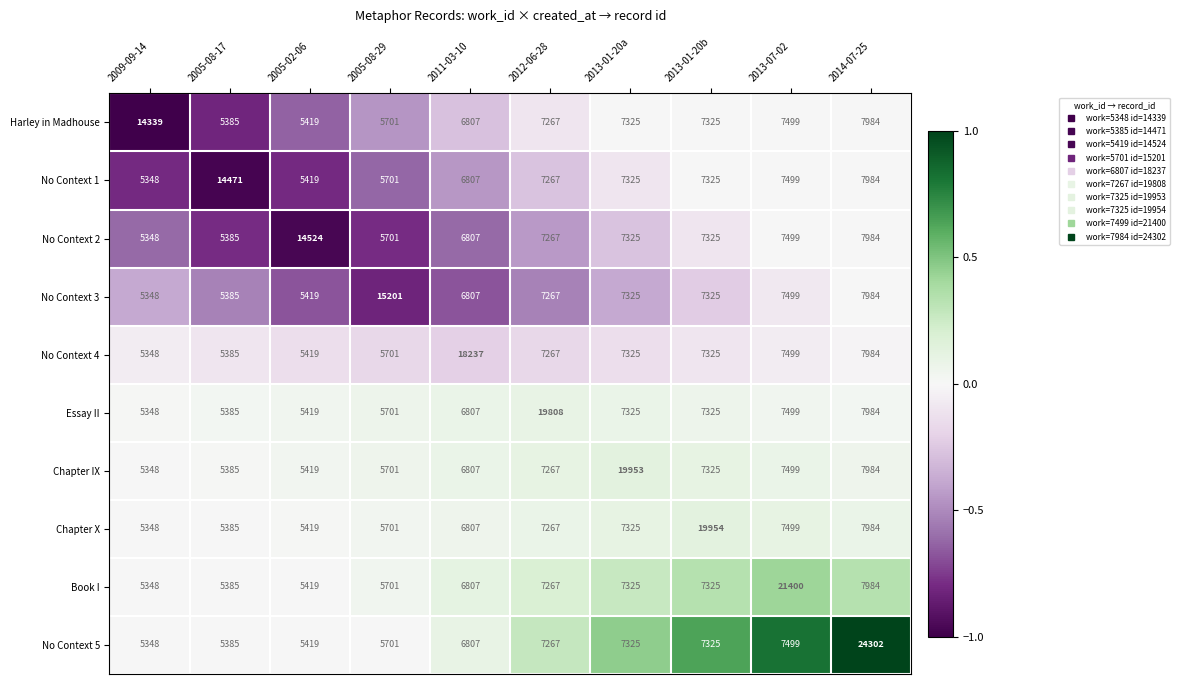

What is the minimum value shown in the chart?

5348